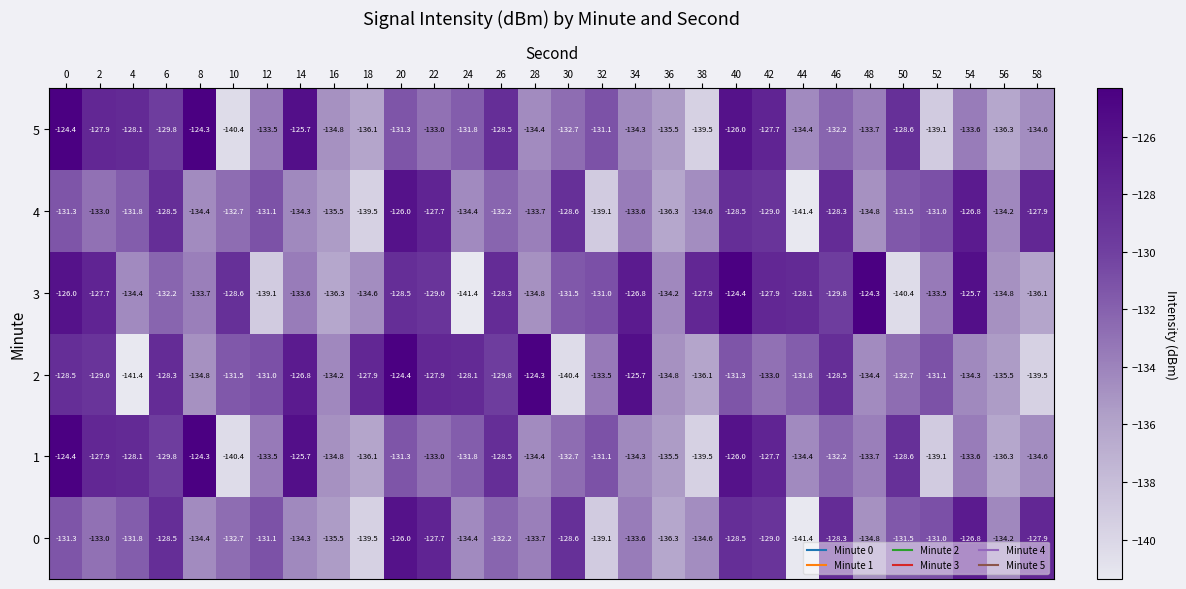

What is the maximum value shown in the chart?

-124.3